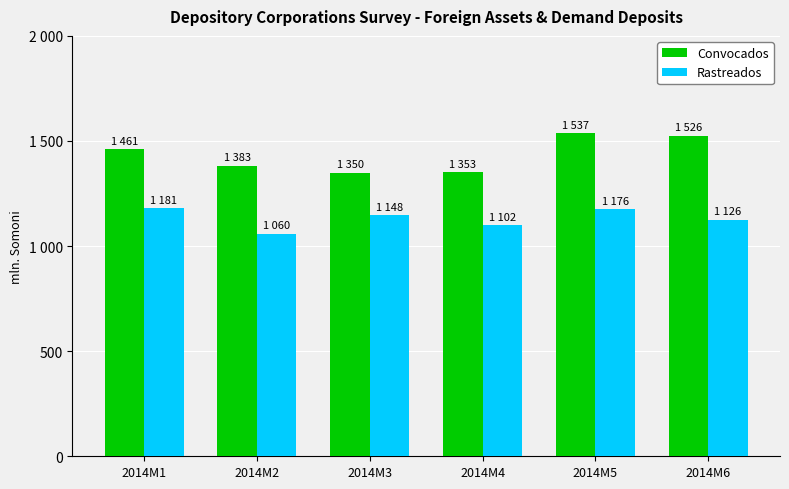

What are all the series names shown in the legend?

Convocados, Rastreados